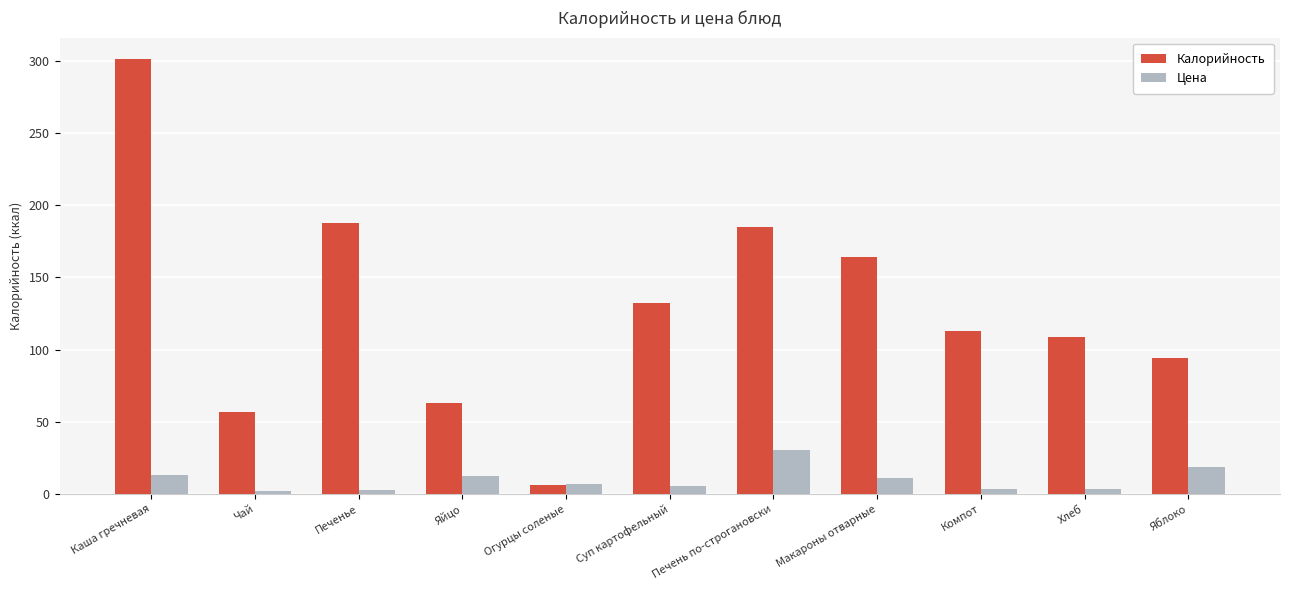

What is the difference between the second highest and minimum values in the Калорийность series?

182.0